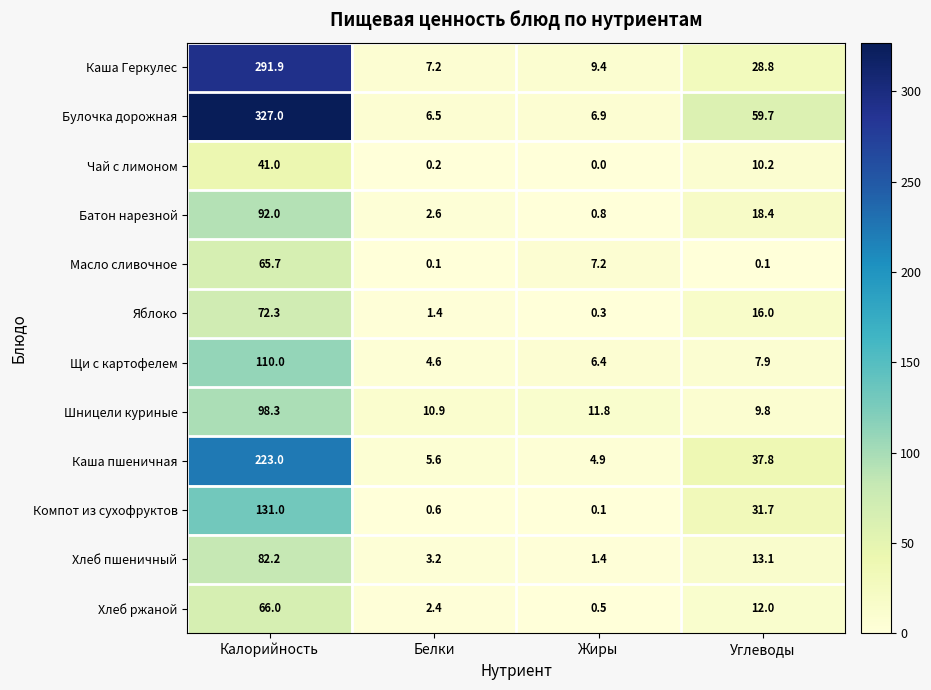

Which series changed the most between Белки and Углеводы?

Булочка дорожная